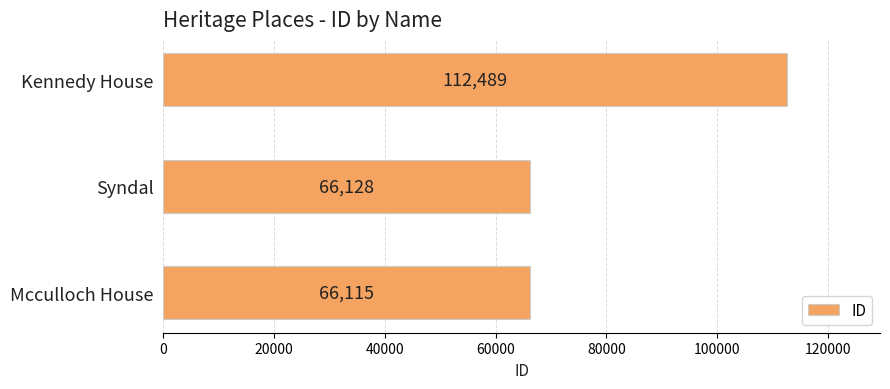

What is the sum of the values at Syndal and Mcculloch House?

132243